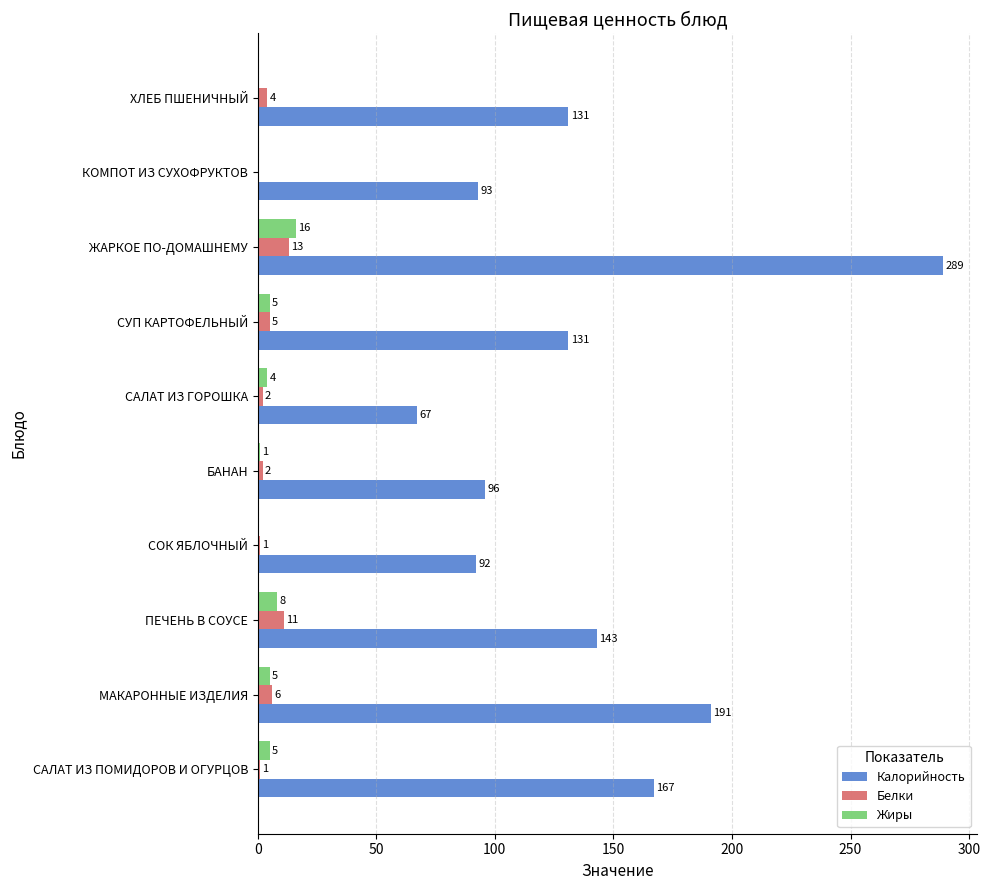

Is it true that Жиры equals 0 at СОК ЯБЛОЧНЫЙ?

True